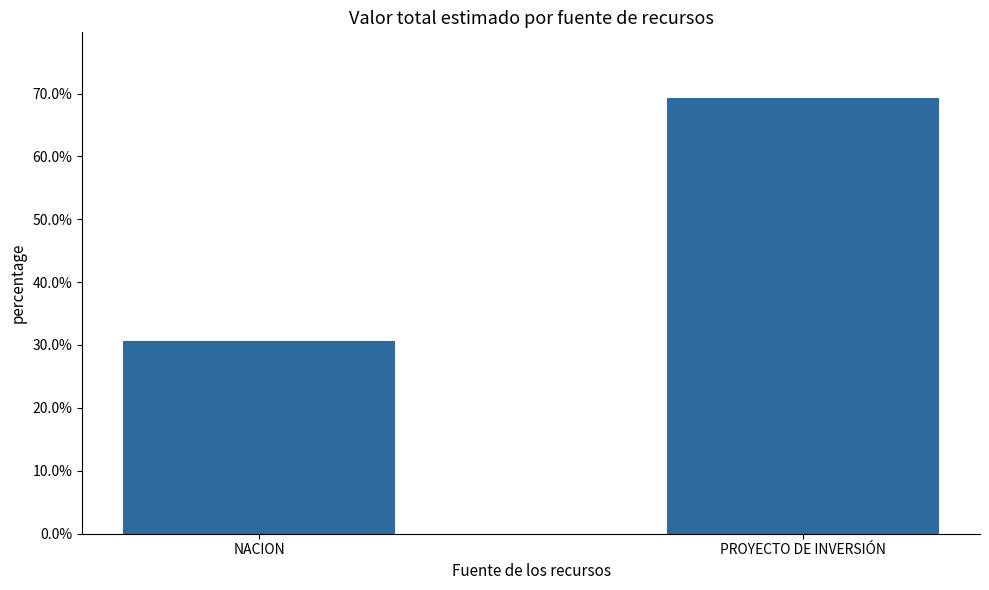

Reading left to right, transcribe all the data shown in this chart.

0.3	0.7